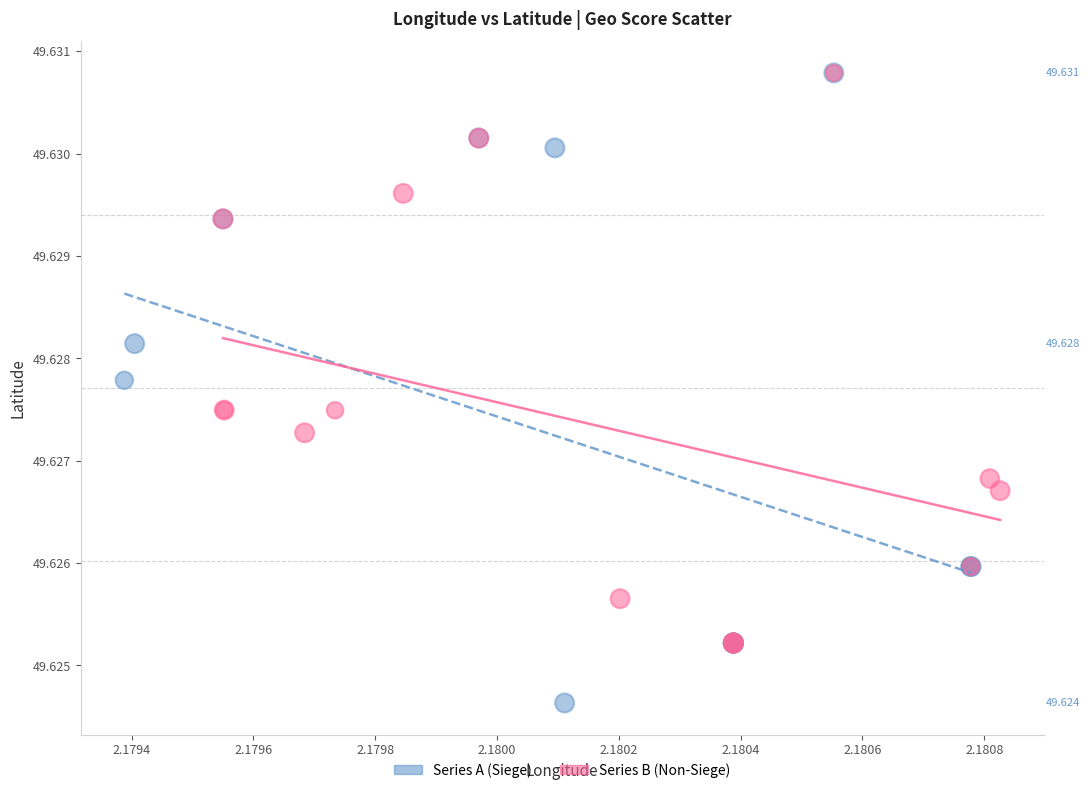

Which series reaches the minimum Y coordinate?

Series A (Siege)